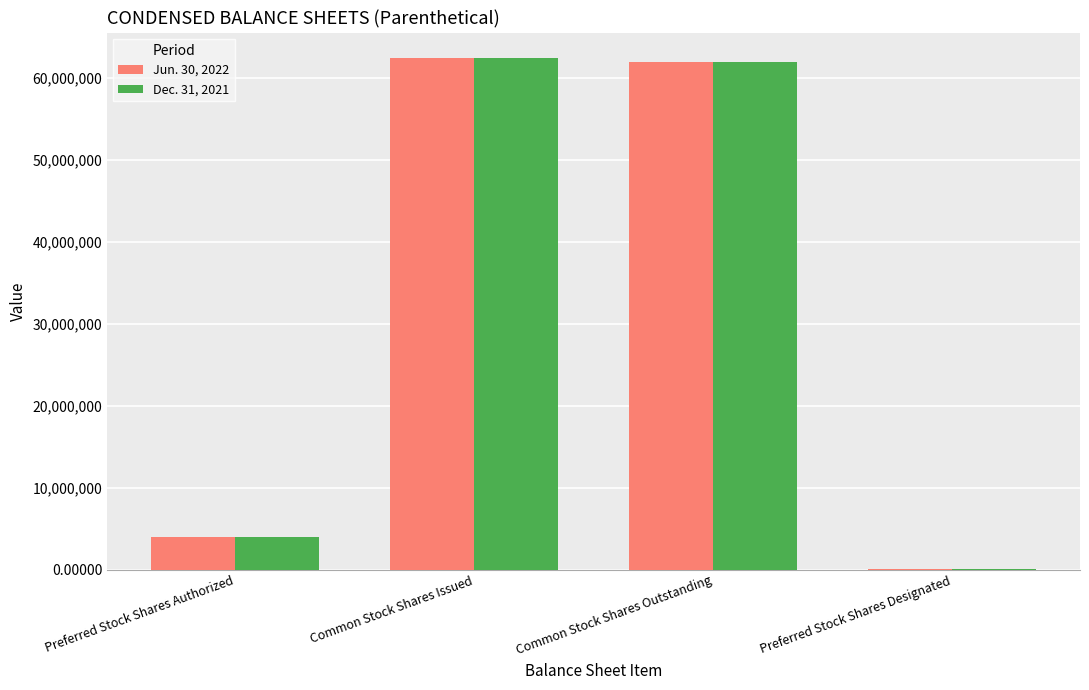

Is it true that Dec. 31, 2021 equals 86231375 at Common Stock Shares Issued?

False